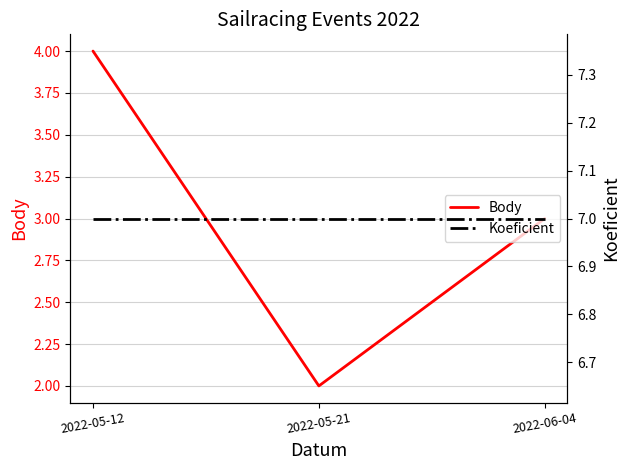

Rank the categories by Koeficient value from highest to lowest.

2022-05-12, 2022-05-21, 2022-06-04